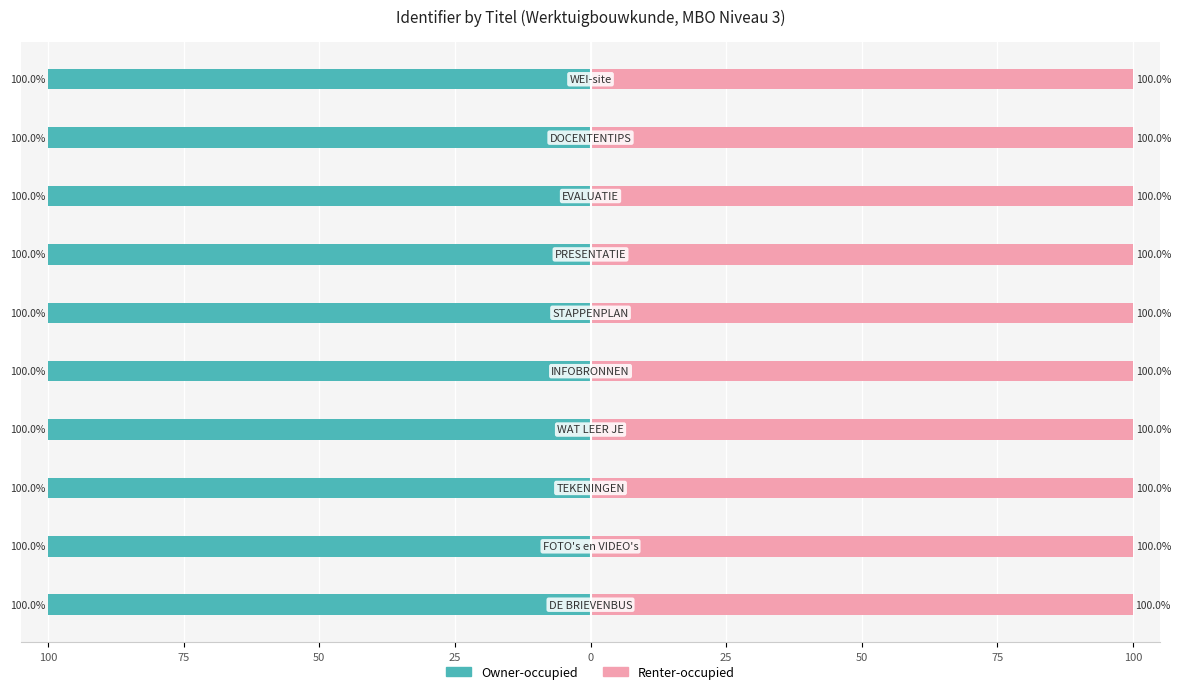

What is the sum of the Renter-occupied values at 100 and 100?

200.0